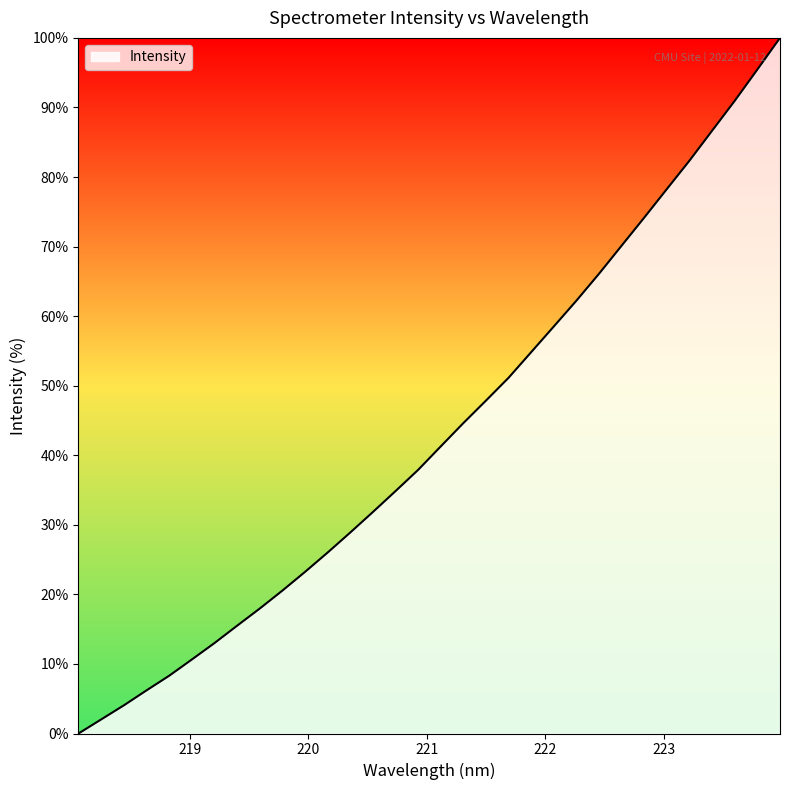

What is the maximum value shown in the chart?

100.0